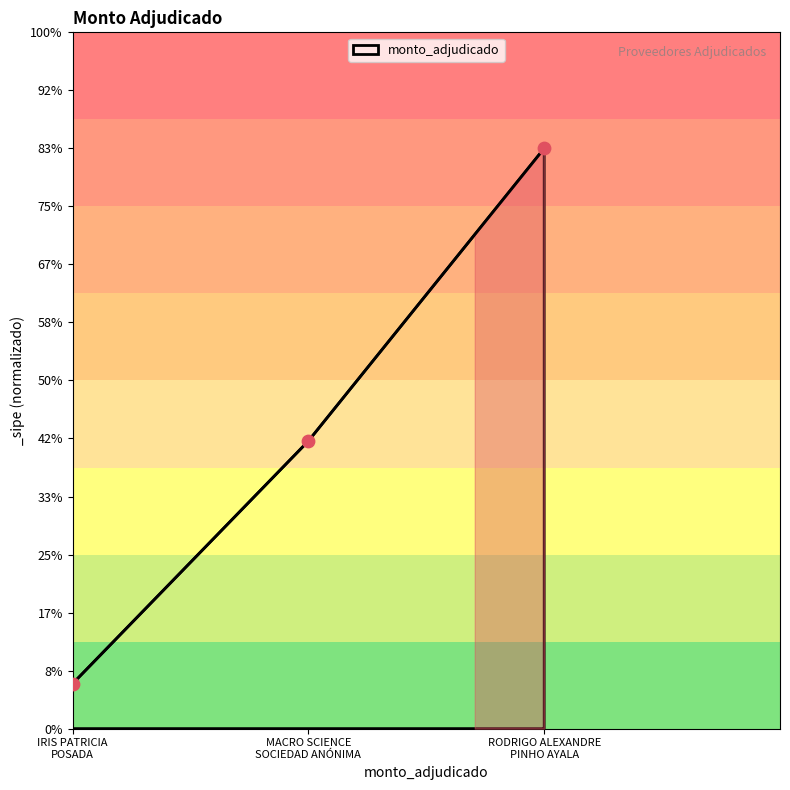

Which has a higher value, MACRO SCIENCE SOCIEDAD ANÓNIMA or RODRIGO ALEXANDRE PINHO AYALA?

RODRIGO ALEXANDRE PINHO AYALA